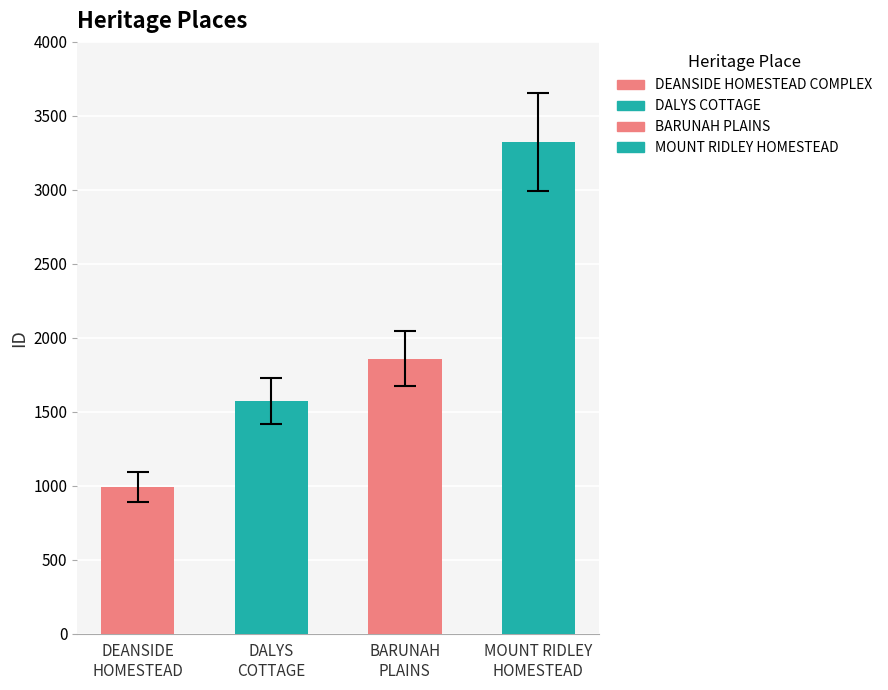

Approximately how many times larger is the value at DALYS COTTAGE compared to BARUNAH PLAINS?

0.8